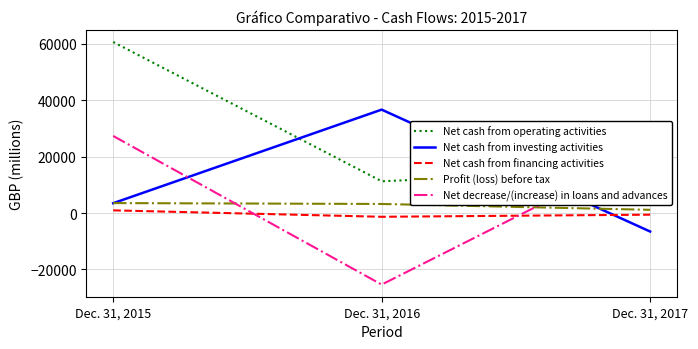

Between Dec. 31, 2015 and Dec. 31, 2017, which series saw the biggest shift?

Net cash from operating activities